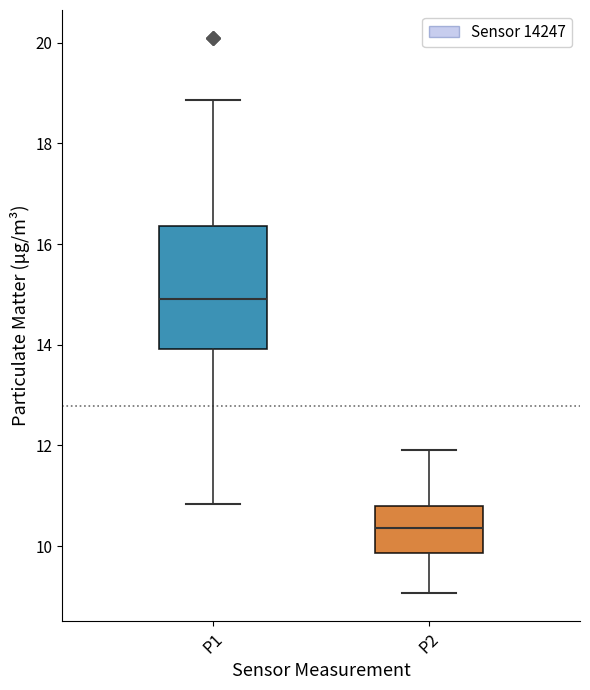

Which box is the tallest, from its lower edge to its upper edge?

P1